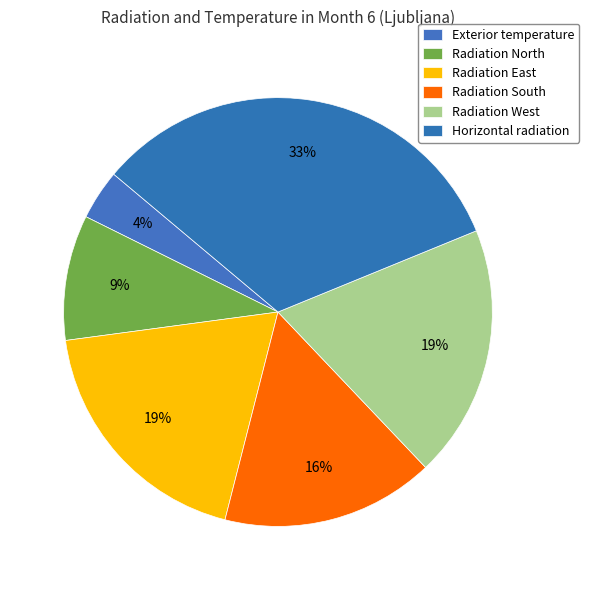

How many segments does this pie chart have?

6